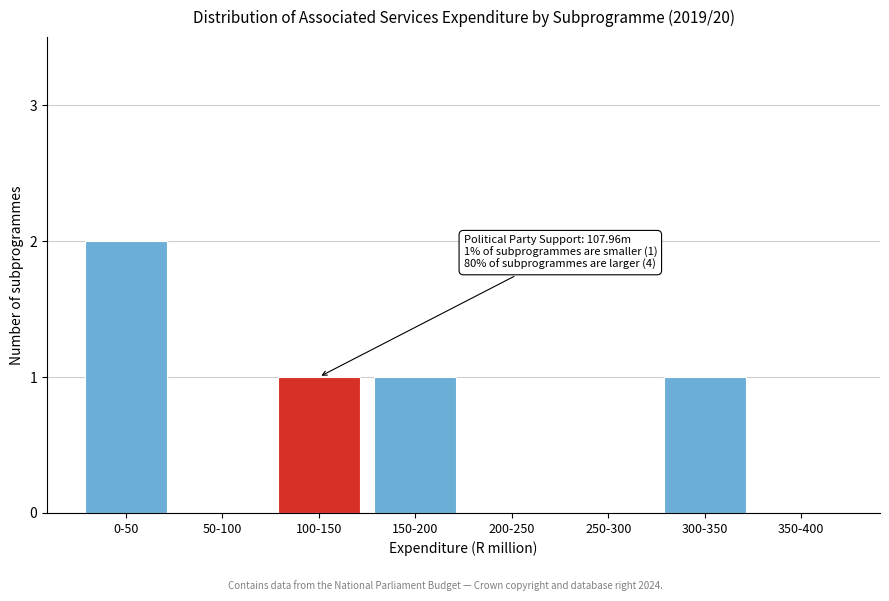

Reading left to right, extract all data points from this chart.

0-50=2	50-100=0	100-150=1	150-200=1	200-250=0	250-300=0	300-350=1	350-400=0